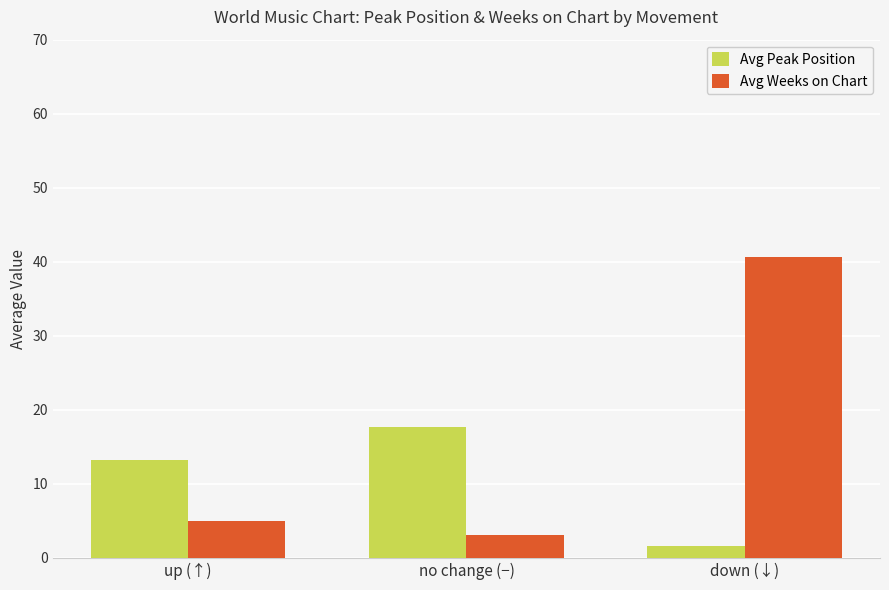

Which series changed the most between up (↑) and no change (−)?

Avg Peak Position